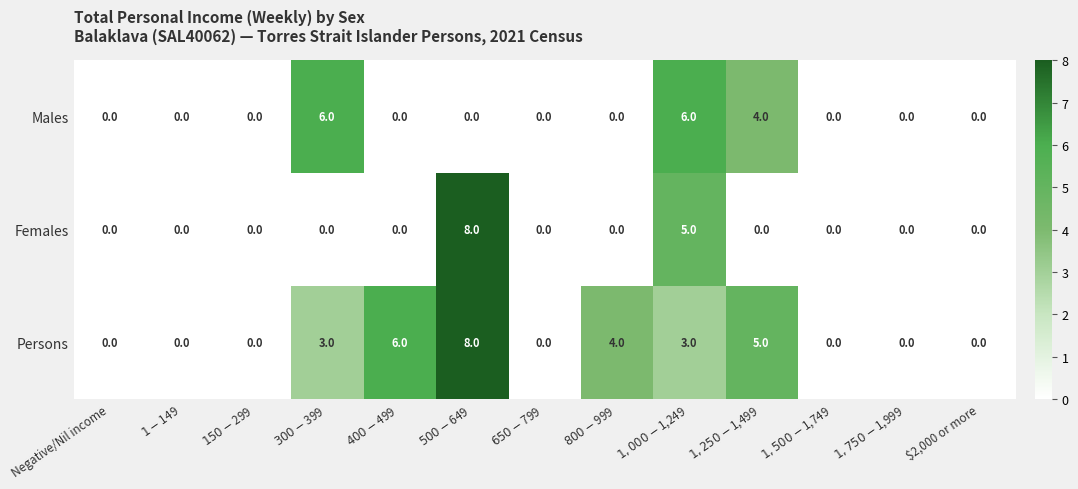

Count the number of categories in the chart.

13